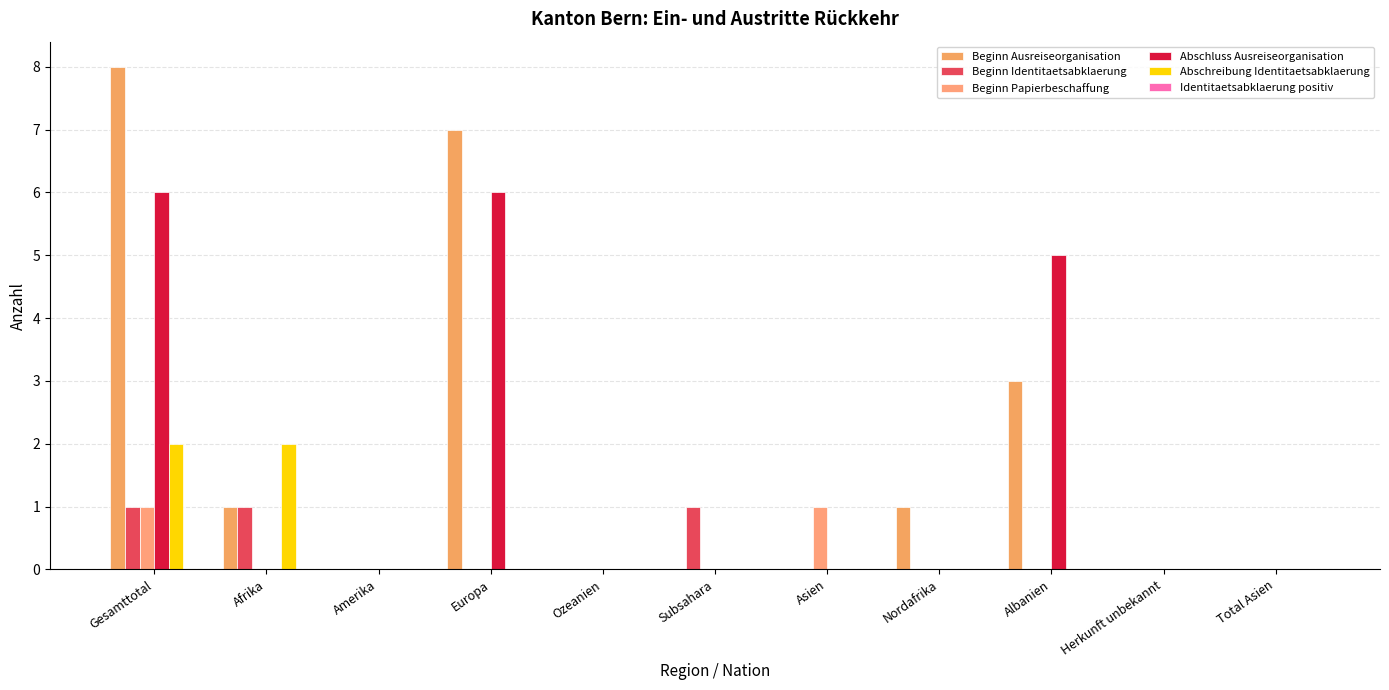

Which series has the widest spread of values?

Beginn Ausreiseorganisation